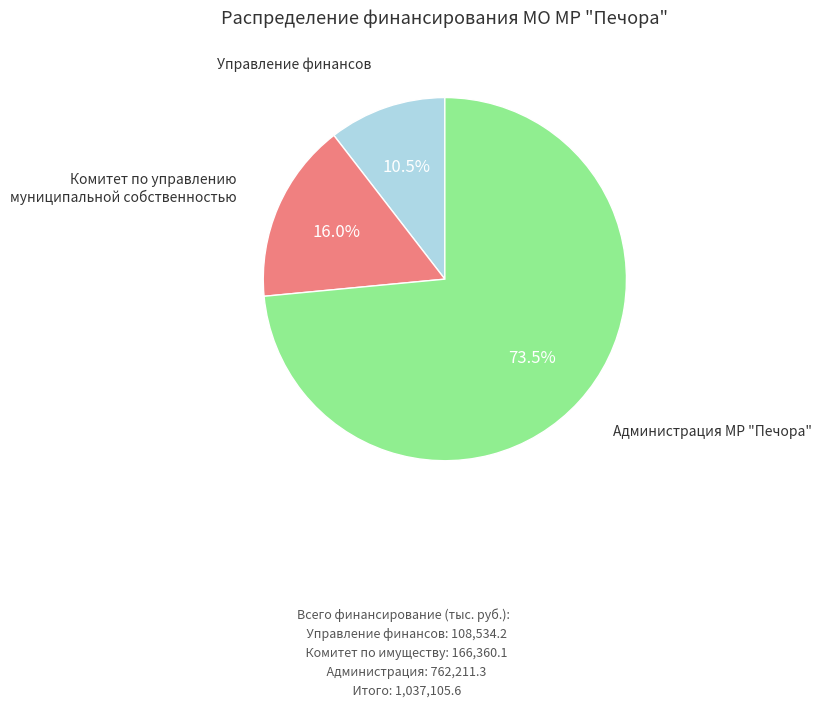

Does any single category account for the majority?

Yes